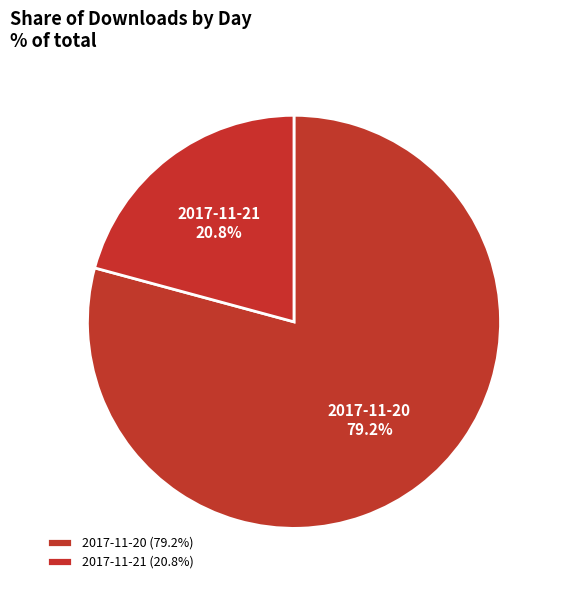

Do 2017-11-21 and 2017-11-20 together represent more than half of the pie?

Yes